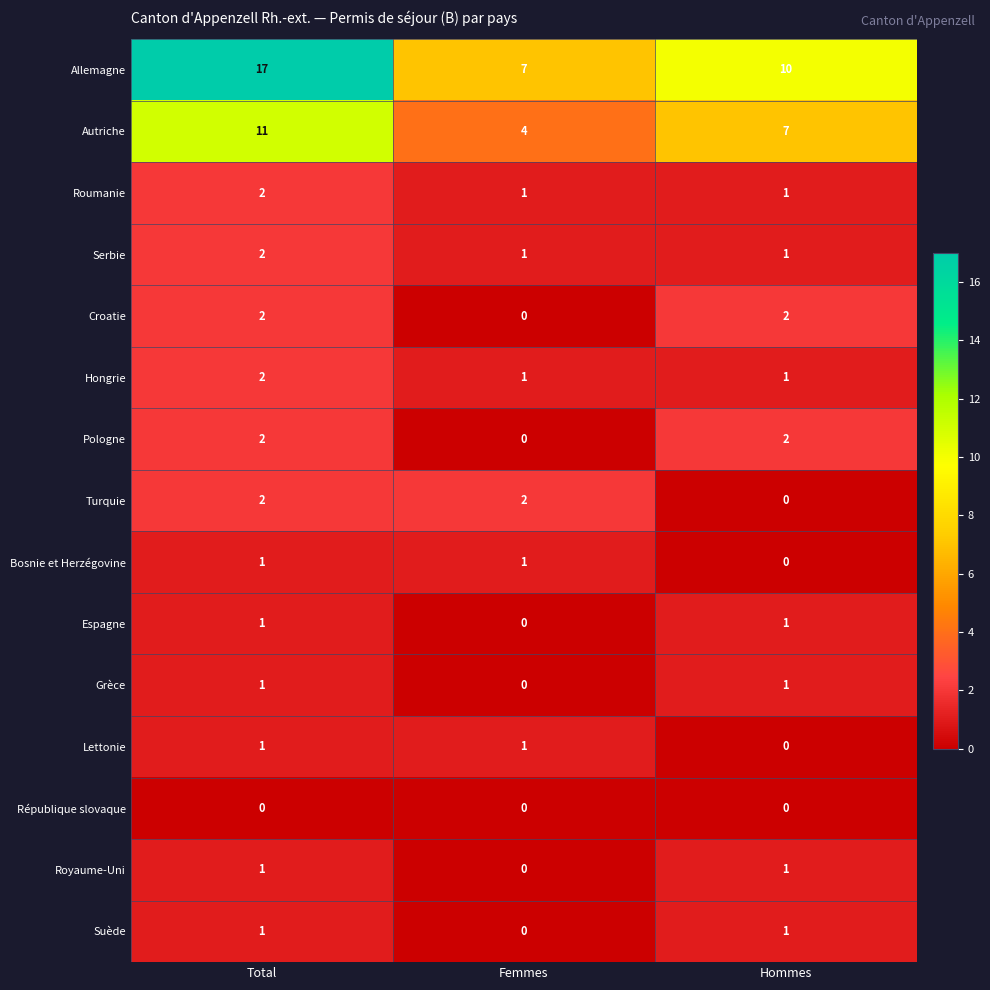

Count the number of data series in this chart.

15